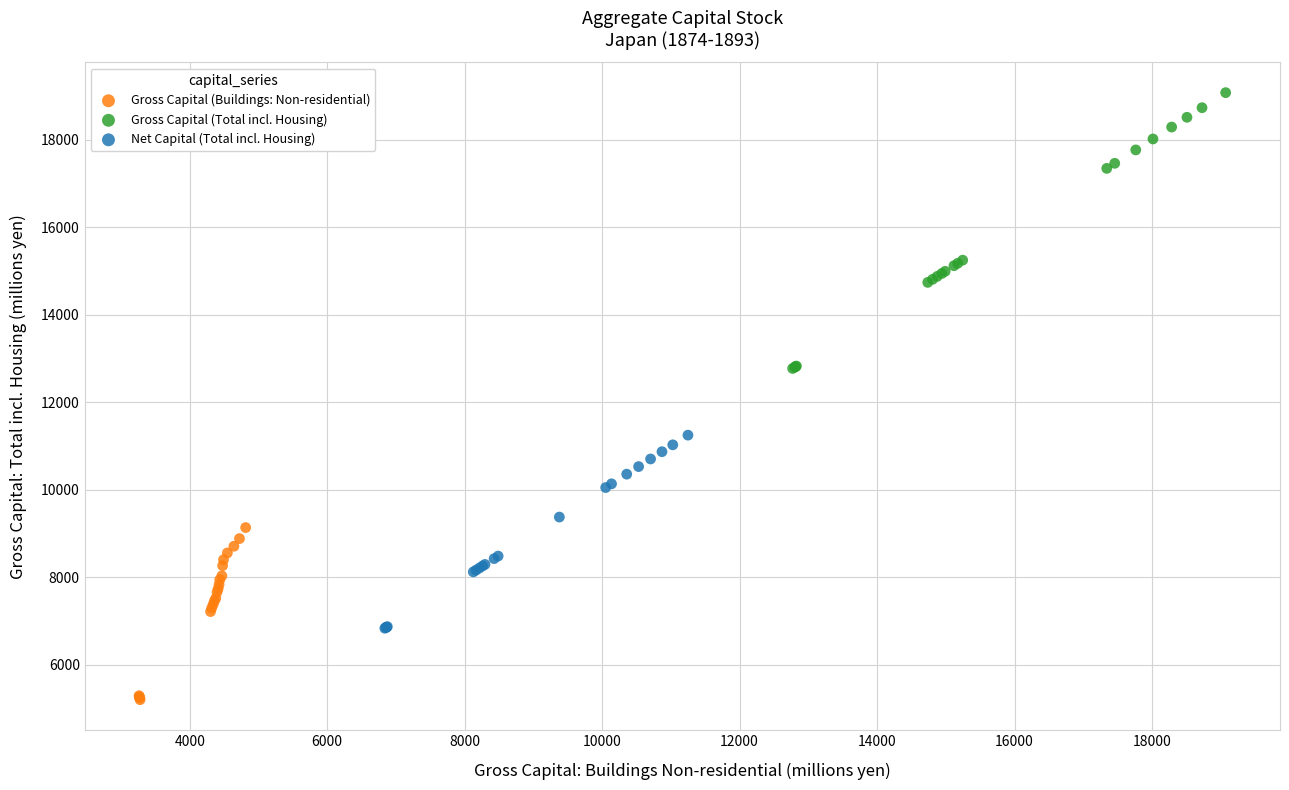

Which series has the largest Y range (max minus min)?

Gross Capital (Total incl. Housing)